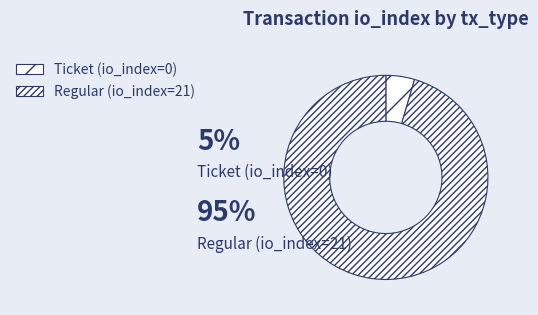

Rank the categories by value from lowest to highest.

Ticket, Regular